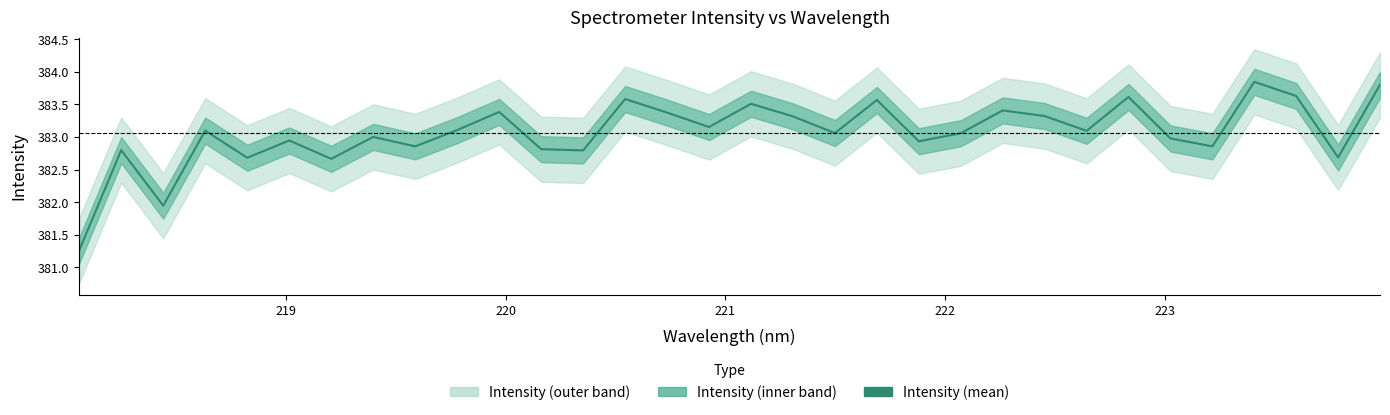

Where is the first local maximum?

218.2508